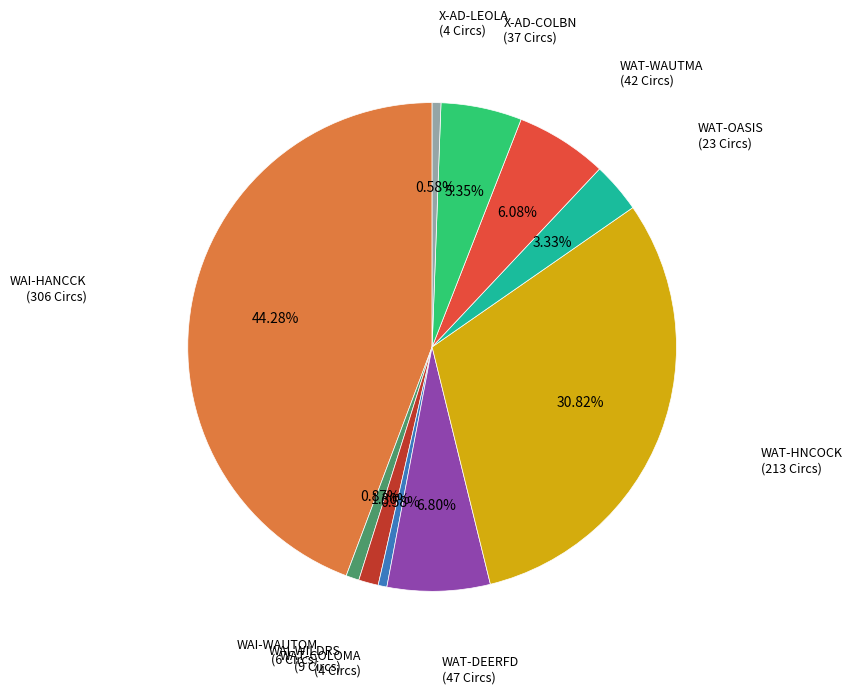

Is there a majority slice in this chart?

No